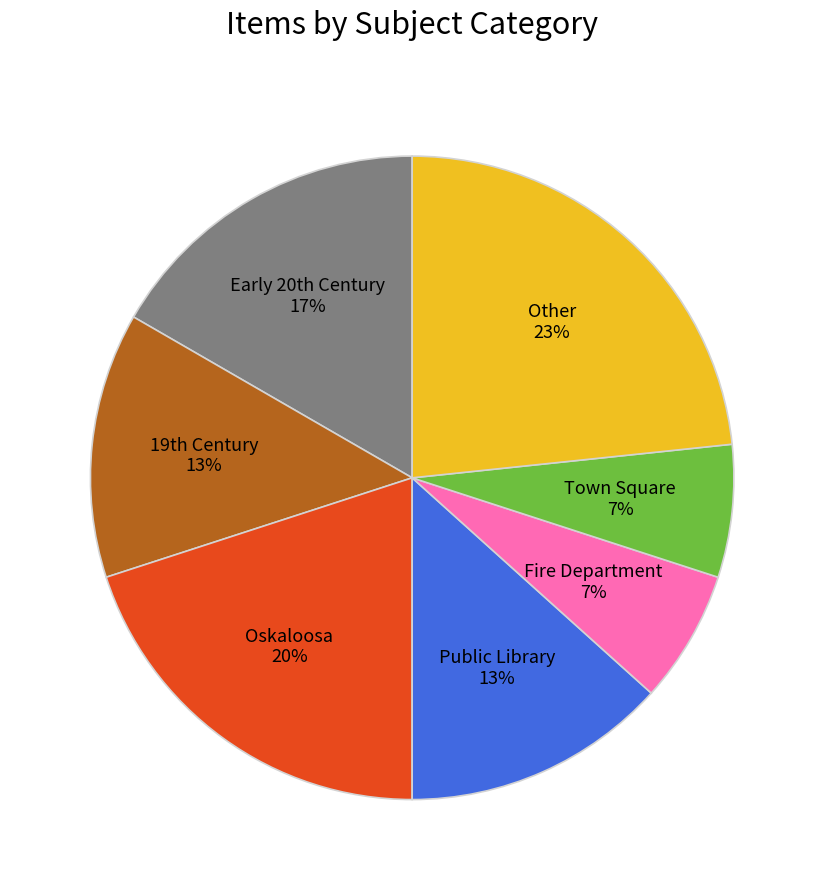

Is it true that Public Library is 13% of the pie?

True